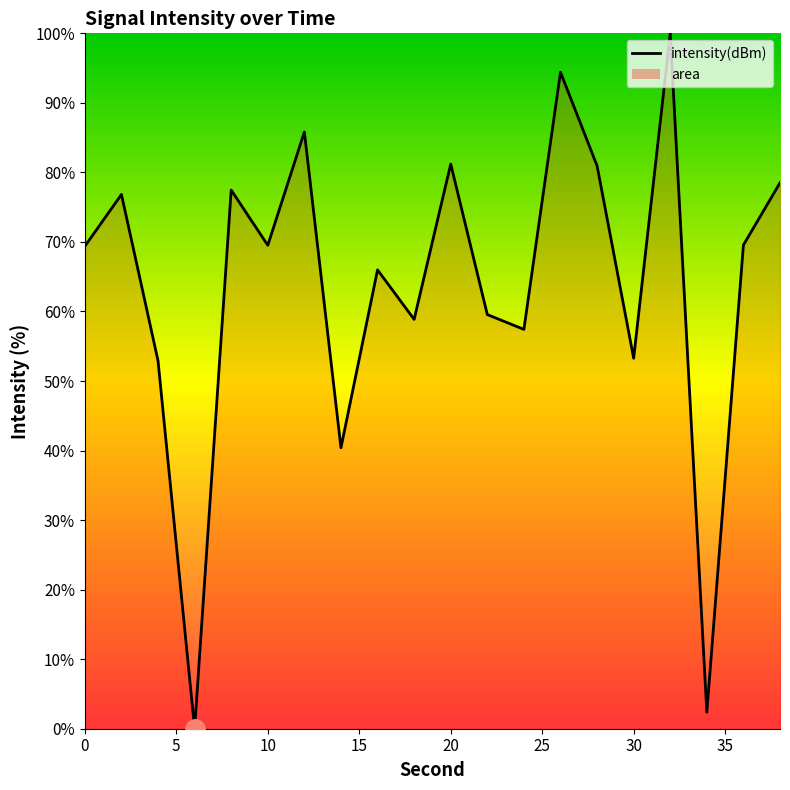

What is the greatest value displayed?

100.0